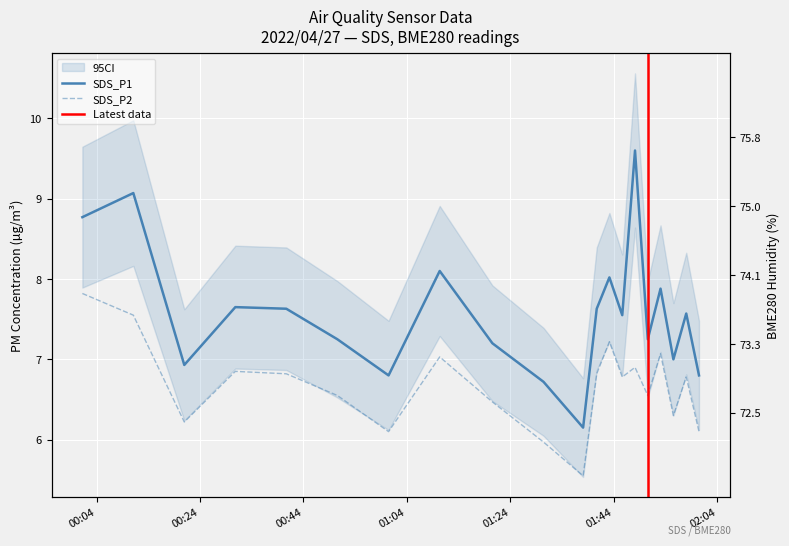

True or false: SDS_P1 and BME280_humidity cross at least once.

False